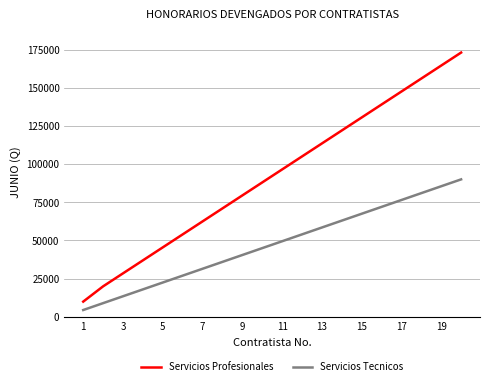

How many series are shown in this chart?

2